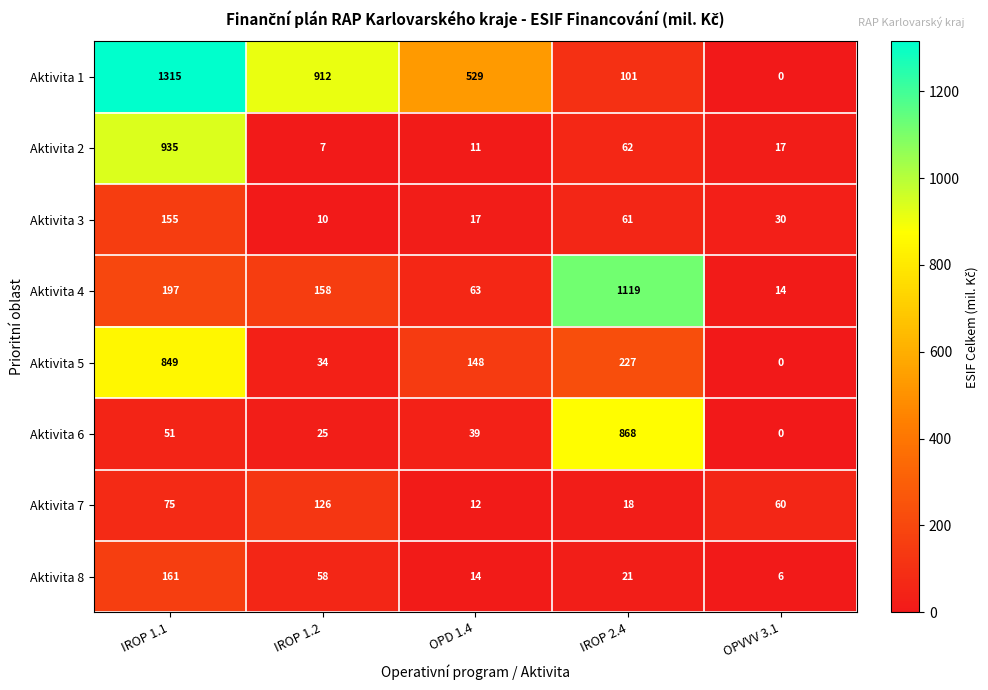

Where does the Aktivita 6 series first go above 39?

IROP 1.1